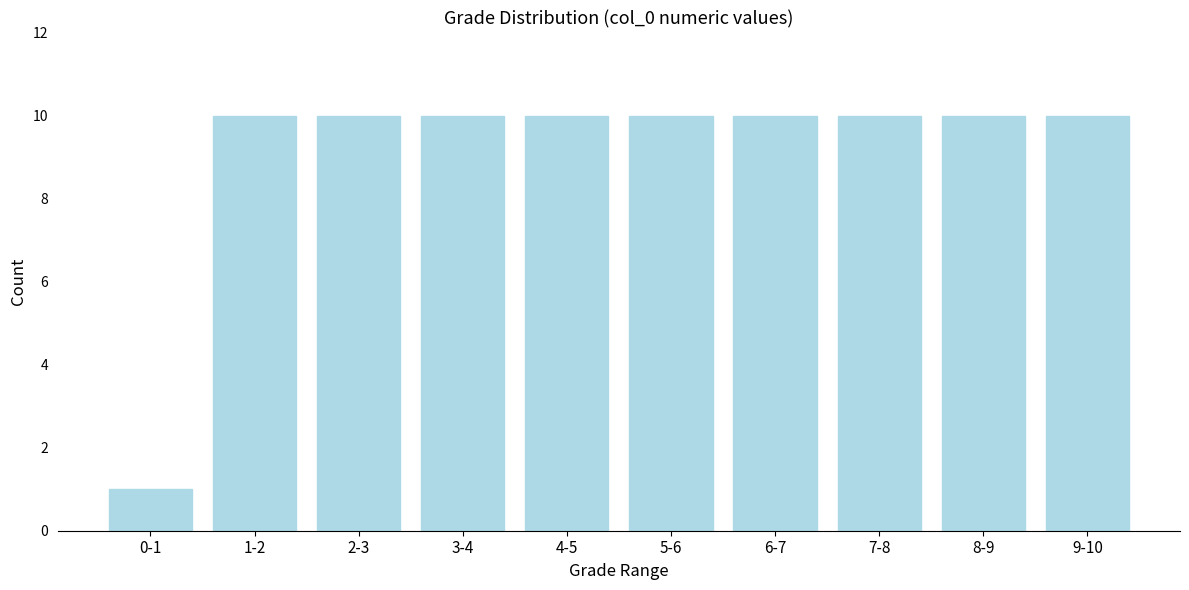

Reading left to right, what are all the values shown in this chart?

1	10	10	10	10	10	10	10	10	10